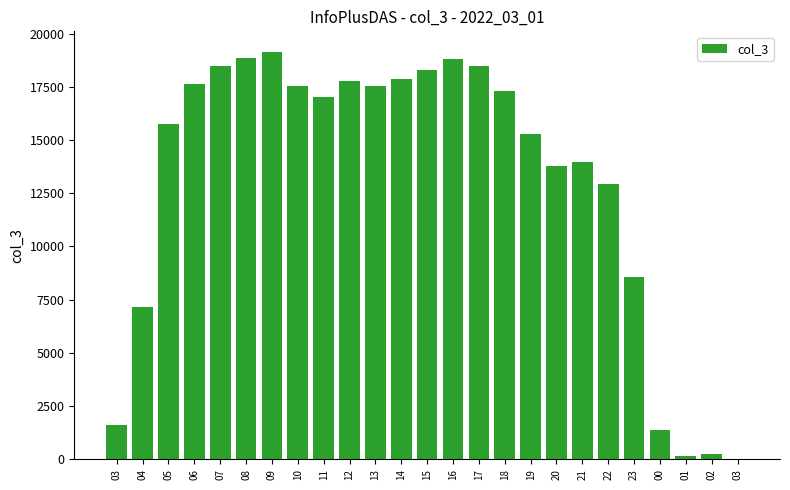

Where is the data nearest to the value 9581?

23